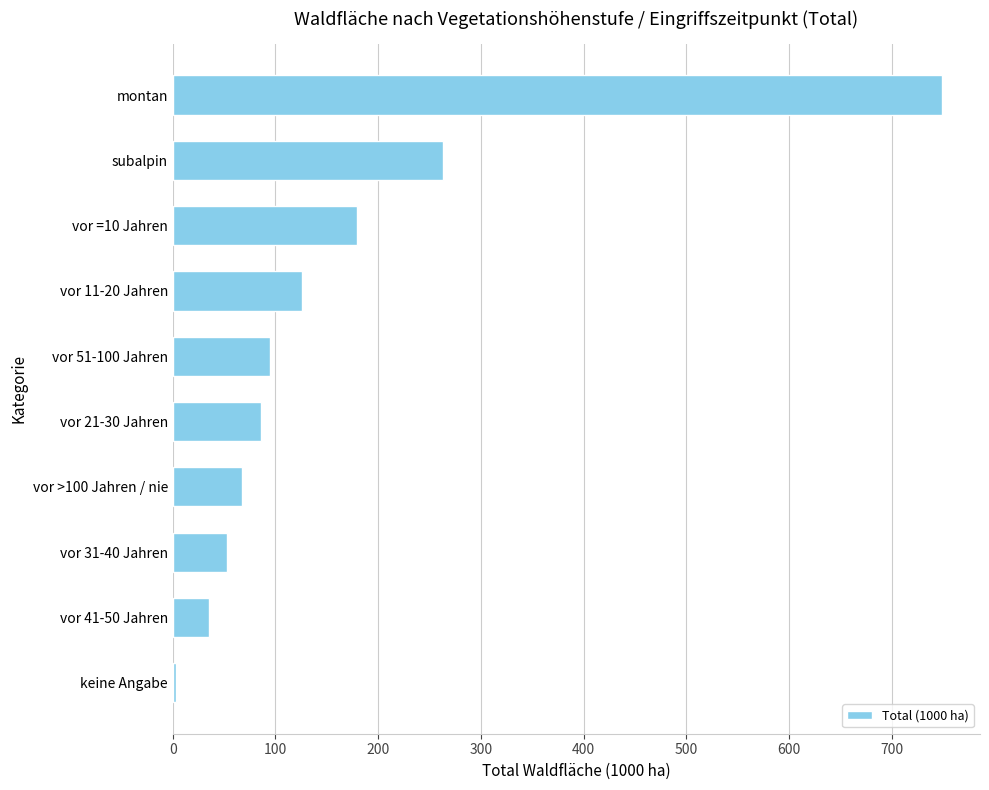

What is the change in value from vor 31-40 Jahren to vor 21-30 Jahren?

+33.0